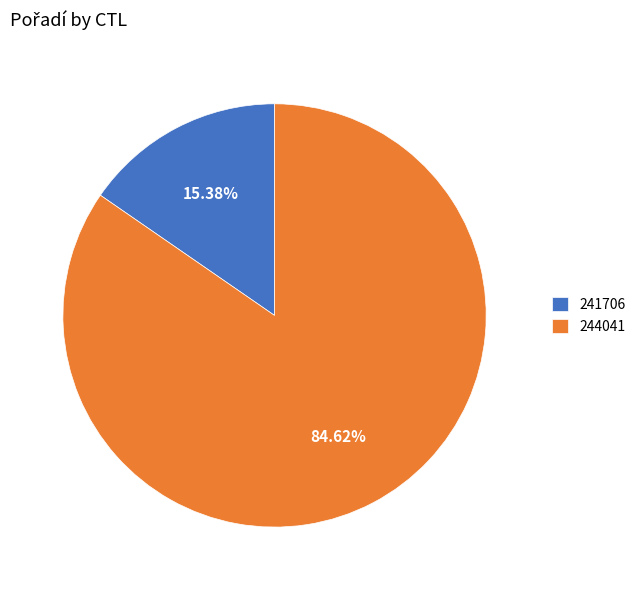

To the nearest percent, what portion does 244041 represent?

85%